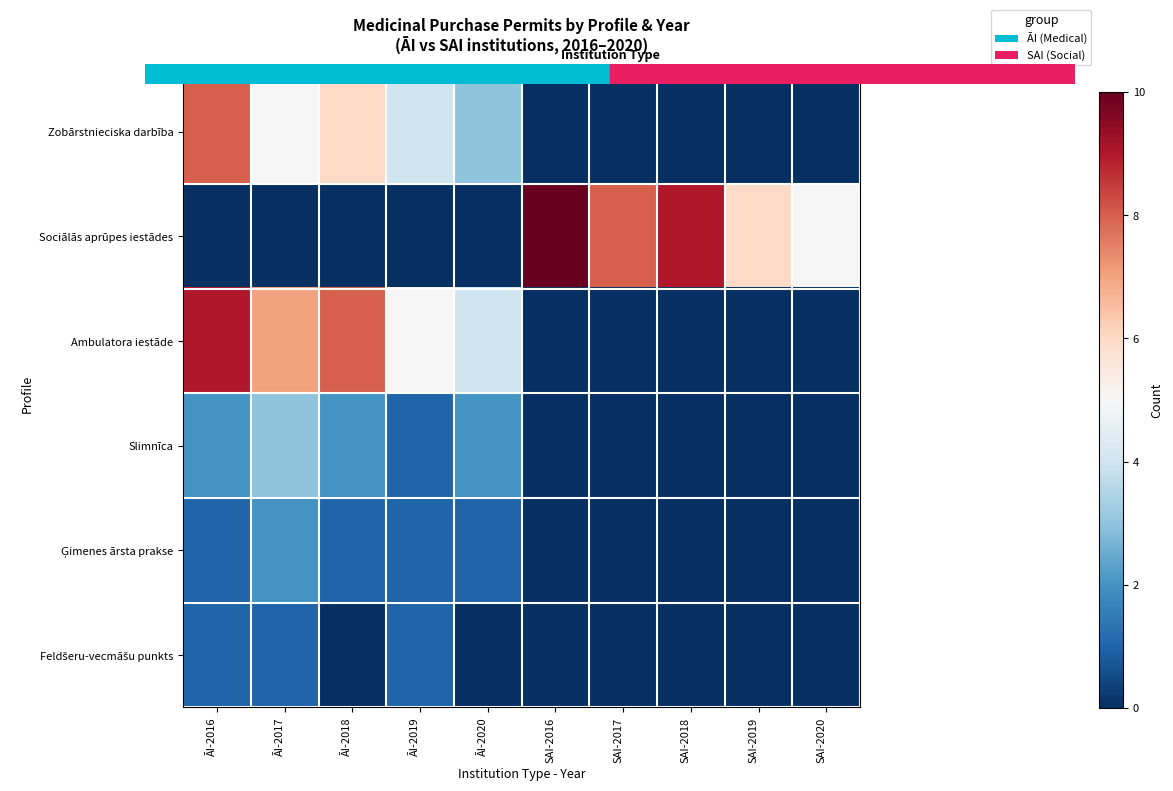

Which series has the widest spread of values?

Sociālās aprūpes iestādes